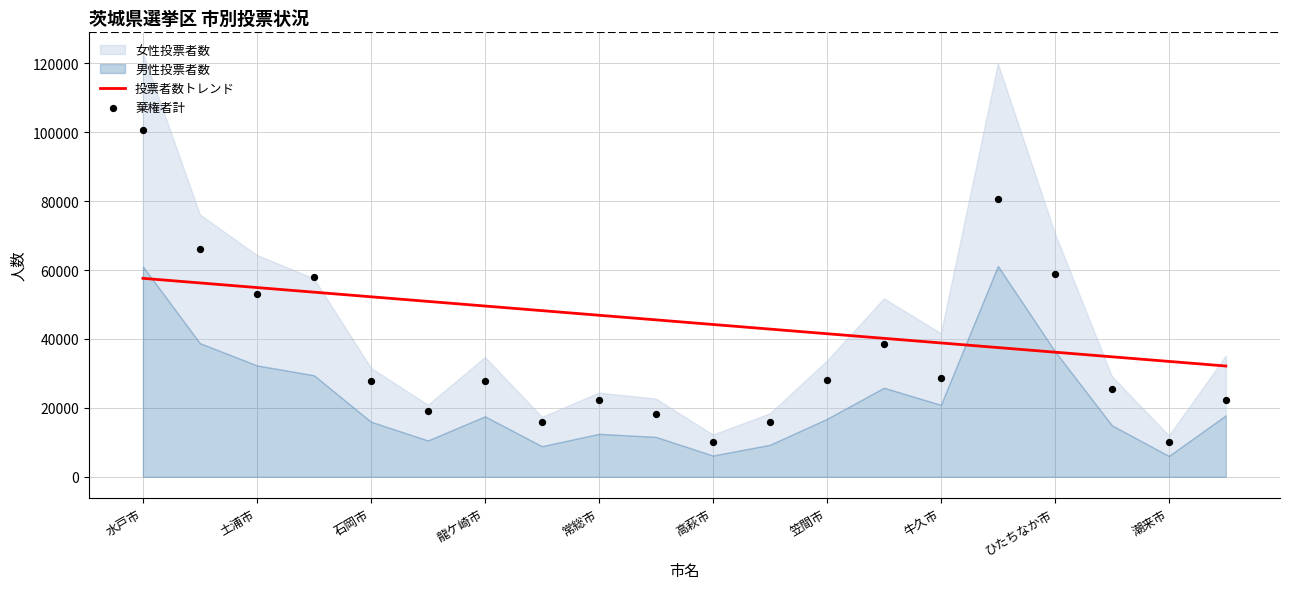

Which series has the largest total across all categories?

投票者数トレンド